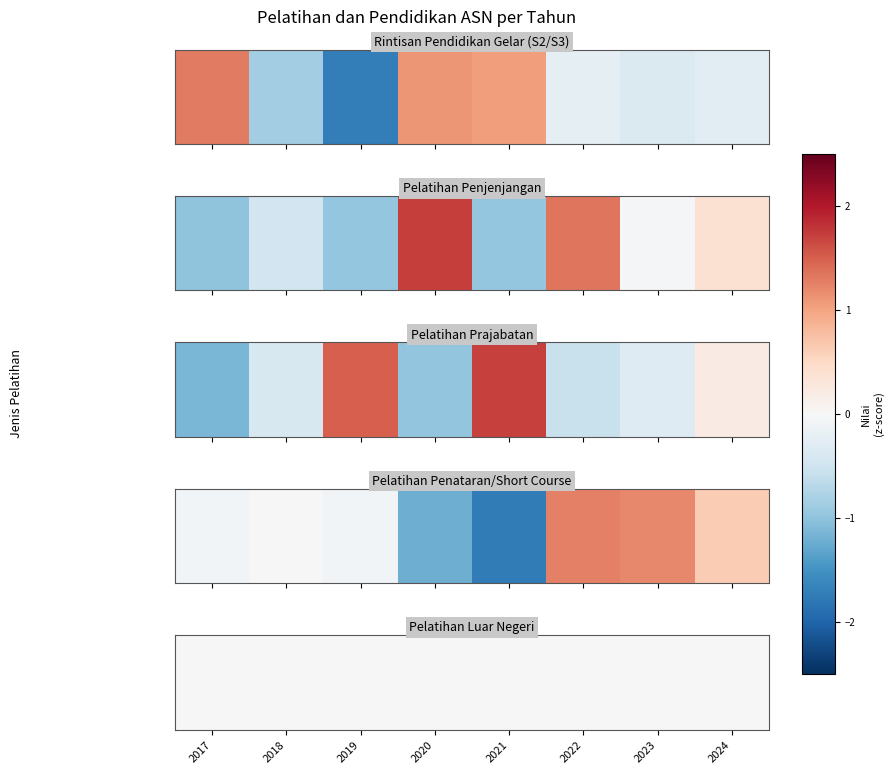

Which series changed the most between 2020 and 2022?

Pelatihan Penataran/Short Course